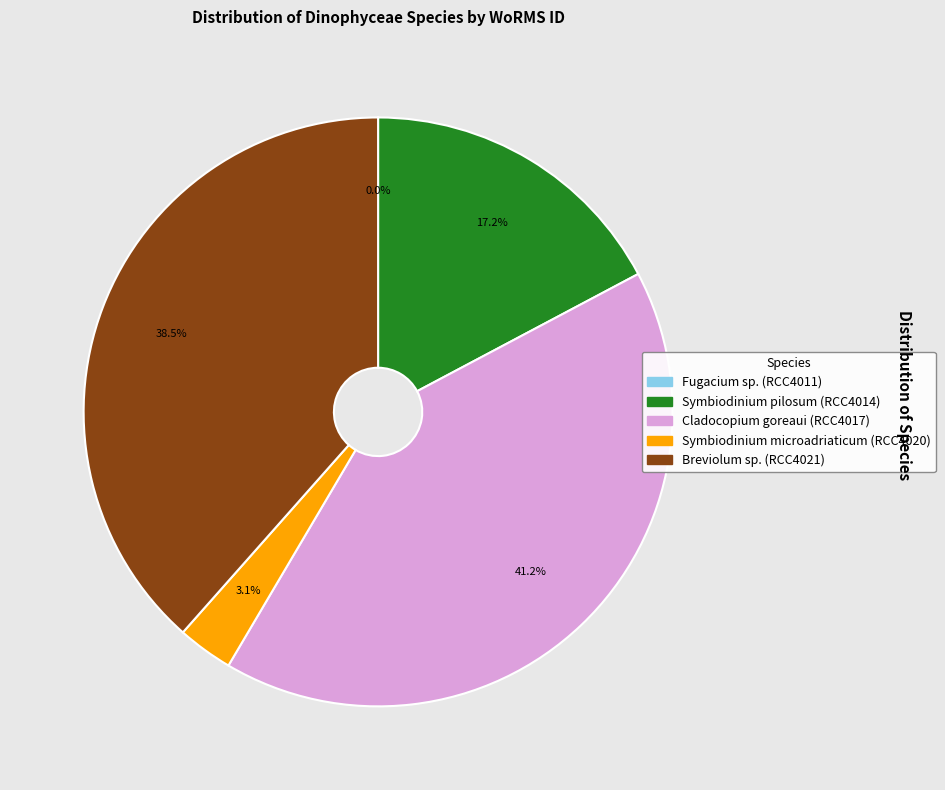

Between Symbiodinium microadriaticum (RCC4020) and Cladocopium goreaui (RCC4017), which is larger?

Cladocopium goreaui (RCC4017)